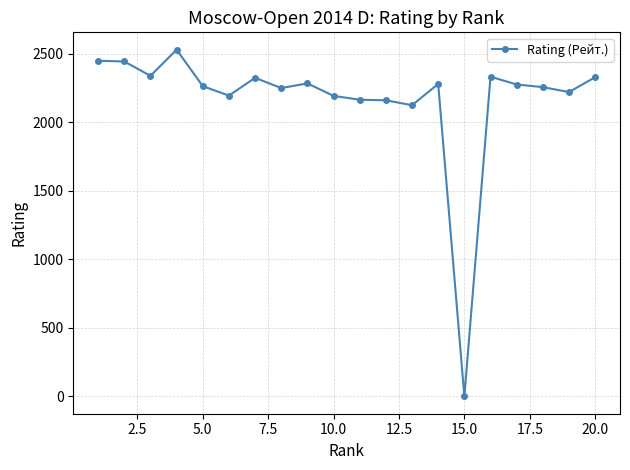

True or false: there are more than 2 points higher than both neighbors.

True